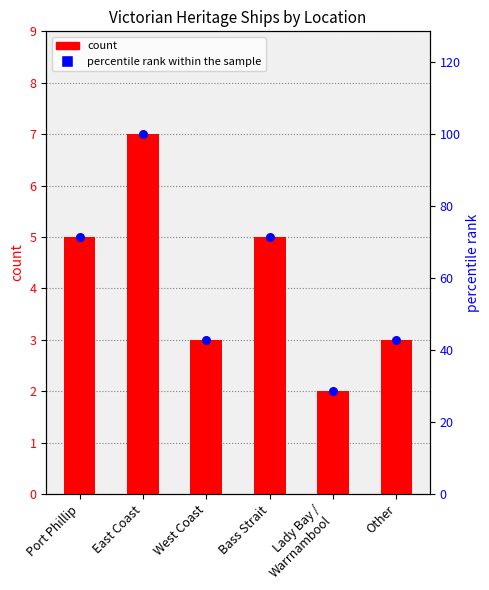

At which category is the sum across all series the highest?

East Coast